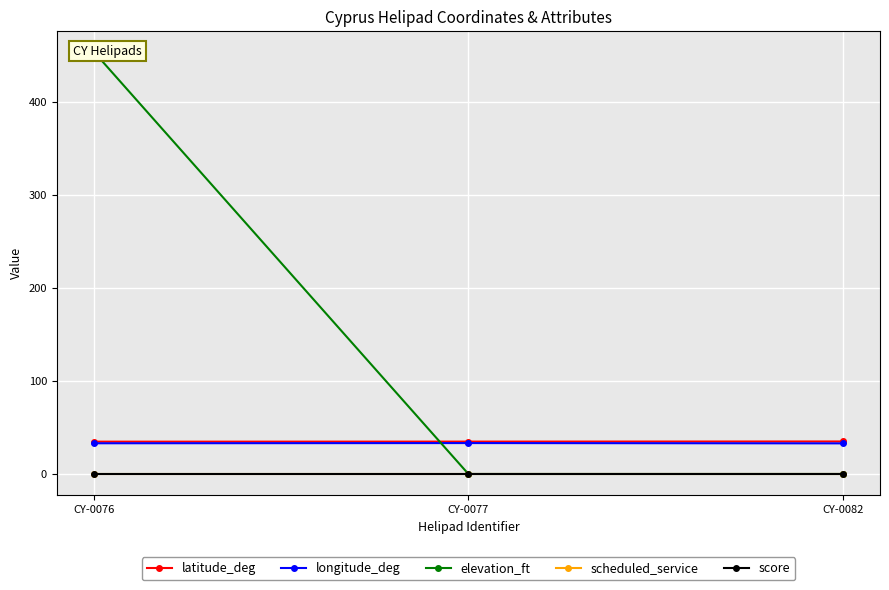

Reading right to left, what are all the values shown in this chart?

latitude_deg: CY-0082=34.9	CY-0077=34.8	CY-0076=34.7
longitude_deg: CY-0082=32.9	CY-0077=33.2	CY-0076=33.0
elevation_ft: CY-0082=0.0	CY-0077=0.0	CY-0076=453.0
scheduled_service: CY-0082=0.0	CY-0077=0.0	CY-0076=0.0
score: CY-0082=0.0	CY-0077=0.0	CY-0076=0.0